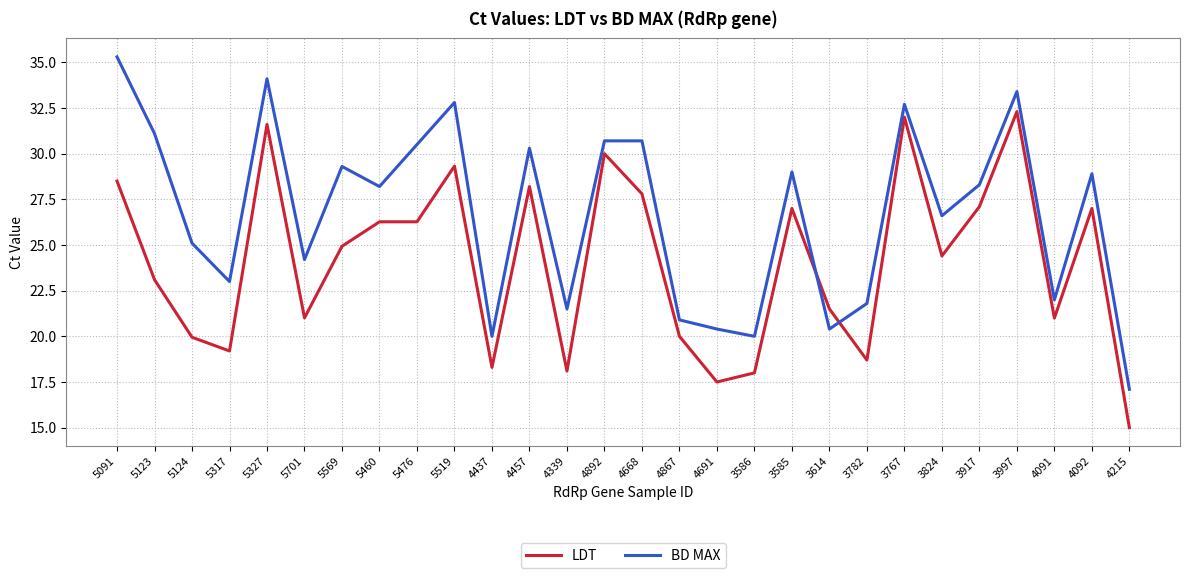

What is the difference between the maximum and minimum values in the BD MAX series?

18.2